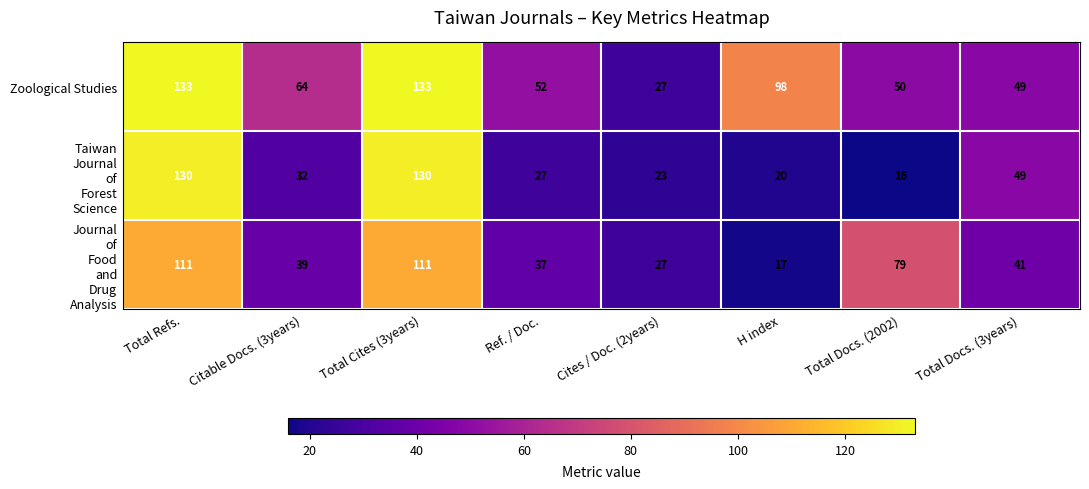

What is the difference between the maximum and minimum values in the Zoological Studies series?

106